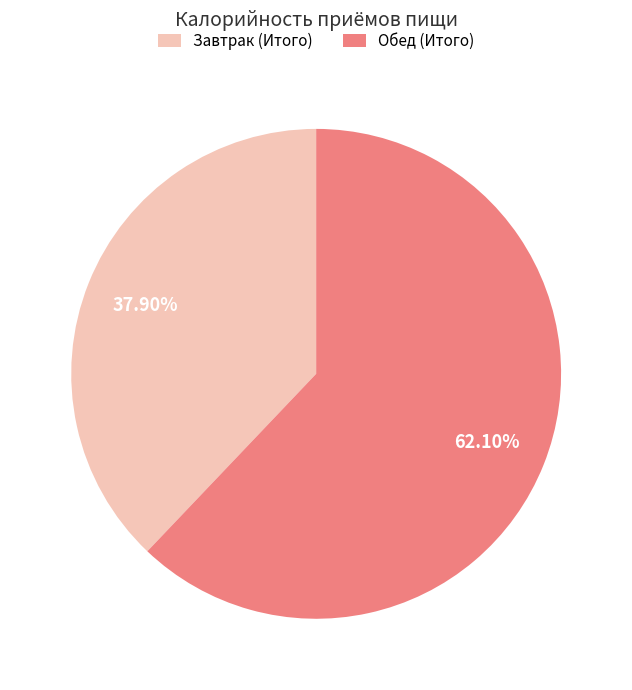

Is it true that Обед (Итого) is 62% of the pie?

True